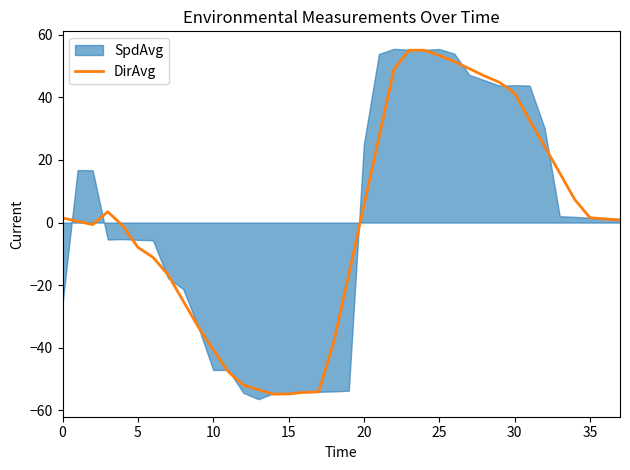

What is the highest value of the DirAvg series?

55.1